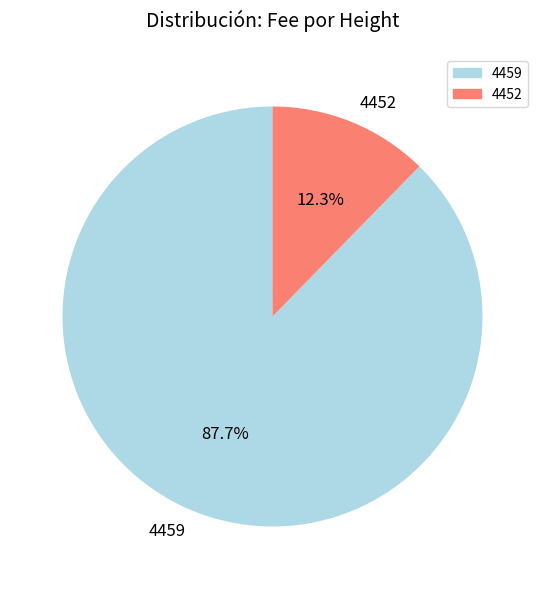

Count the number of slices in the pie.

2